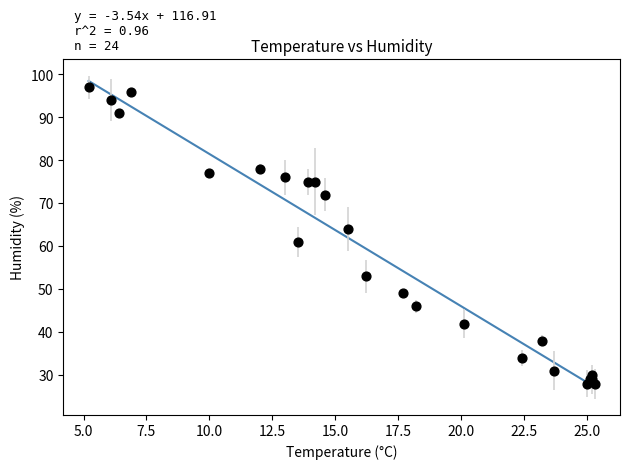

What Y value in the scatter plot is closest to 62?

61